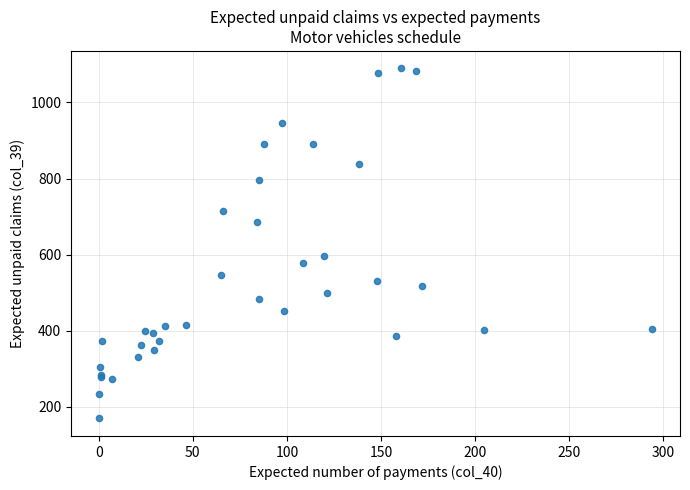

What Y value in the scatter plot is closest to 629?

597.5